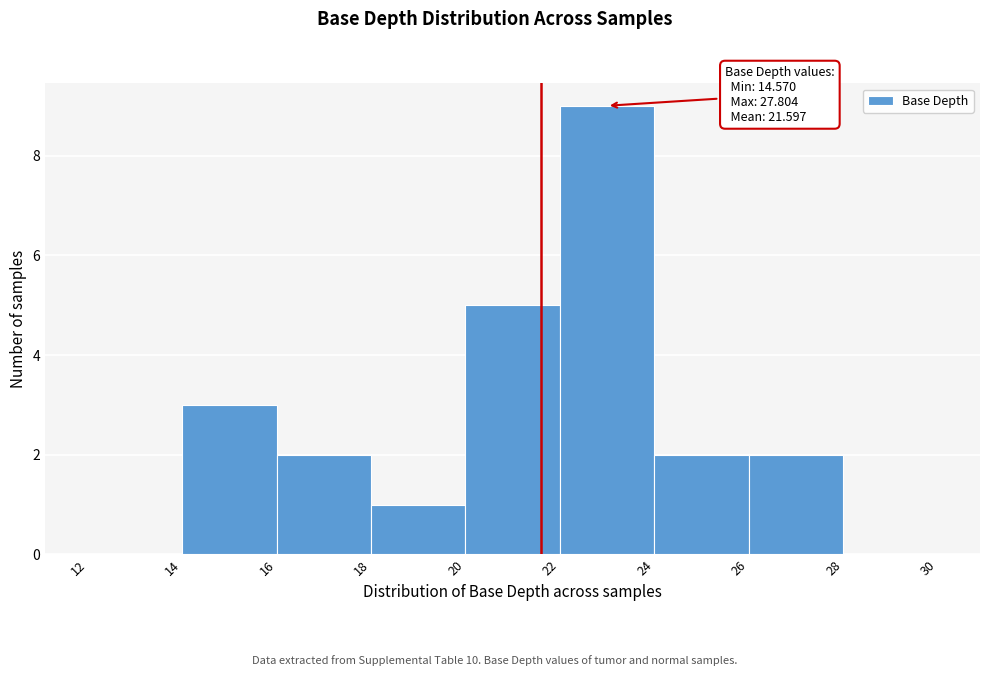

Which range on the x-axis has the tallest bar?

22 to 24